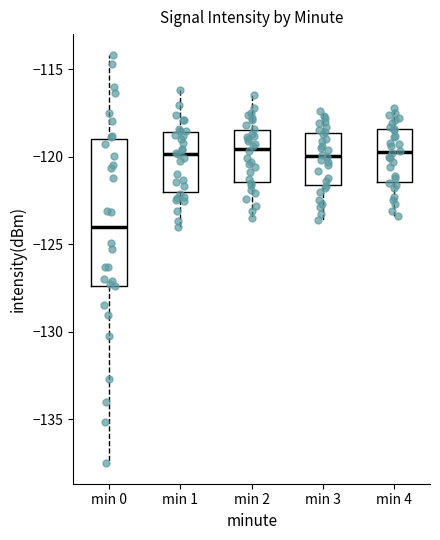

Comparing the boxes themselves (not the whiskers), which one is the tallest?

min 0